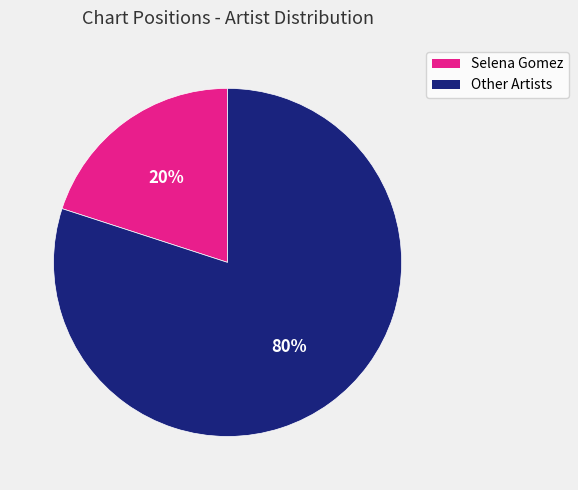

Count the number of slices in the pie.

2